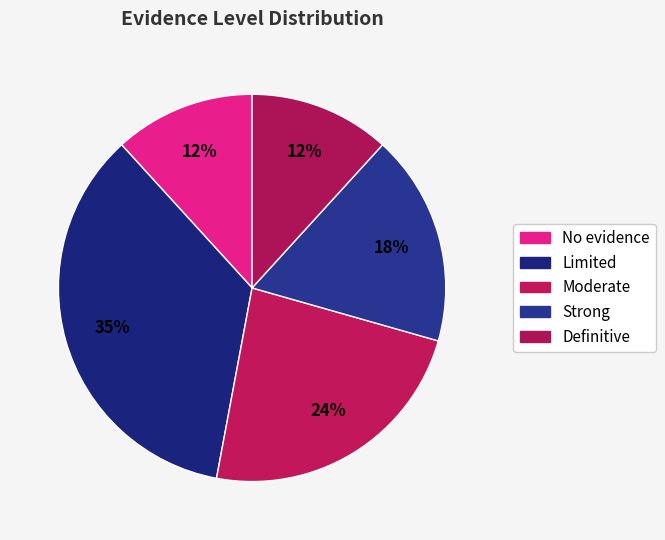

How many segments does this pie chart have?

5